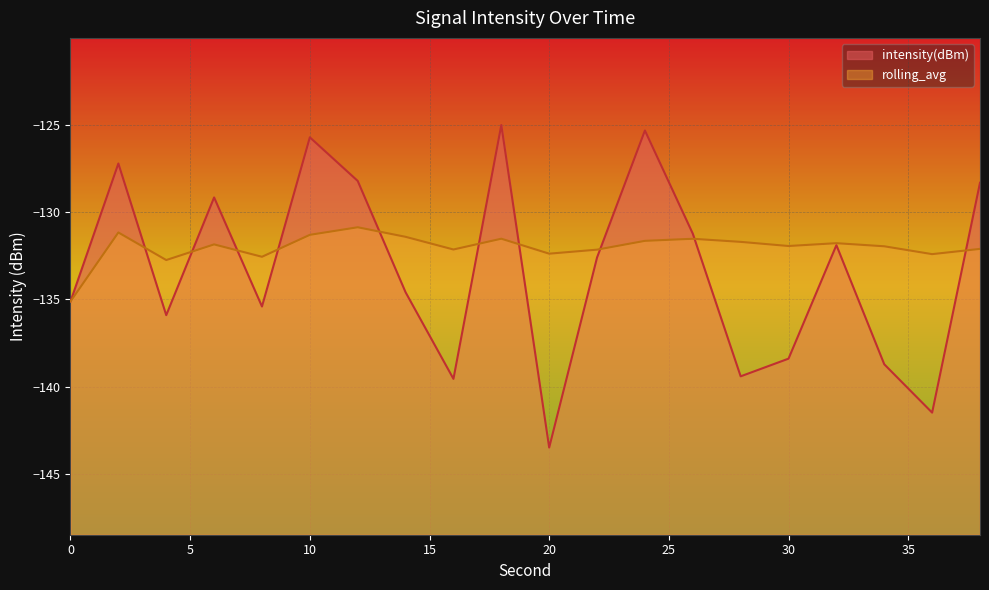

Which label corresponds to the smallest value in the chart?

20